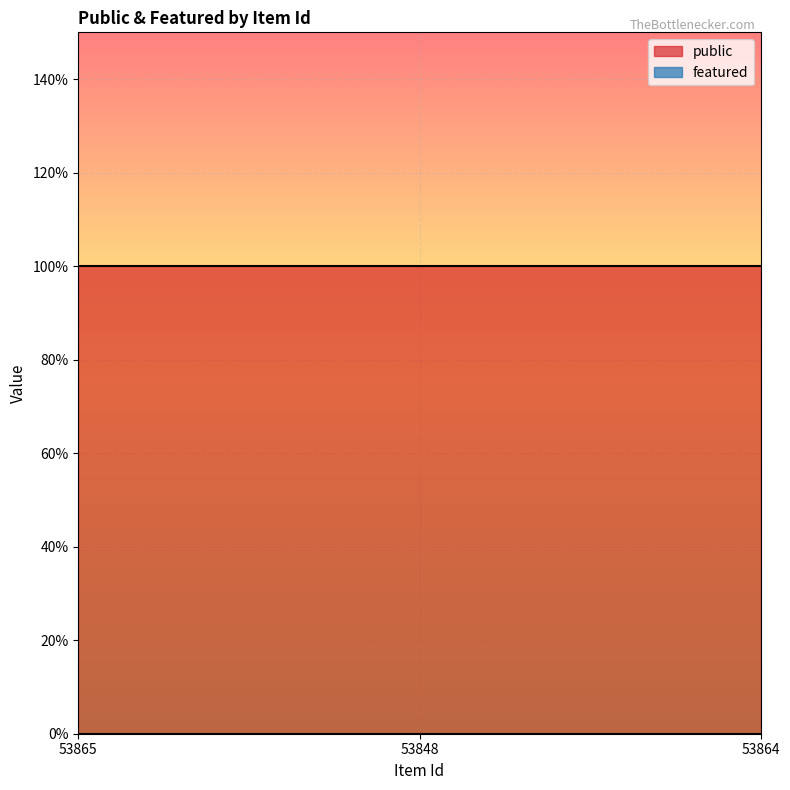

What is the spread (max minus min) of values at 53864?

1